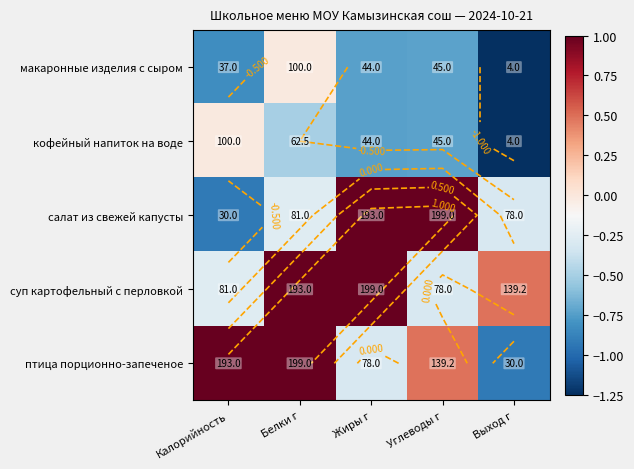

At Калорийность, list the series in order from largest to smallest.

птица порционно-запеченое, кофейный напиток на воде, суп картофельный с перловкой, макаронные изделия с сыром, салат из свежей капусты